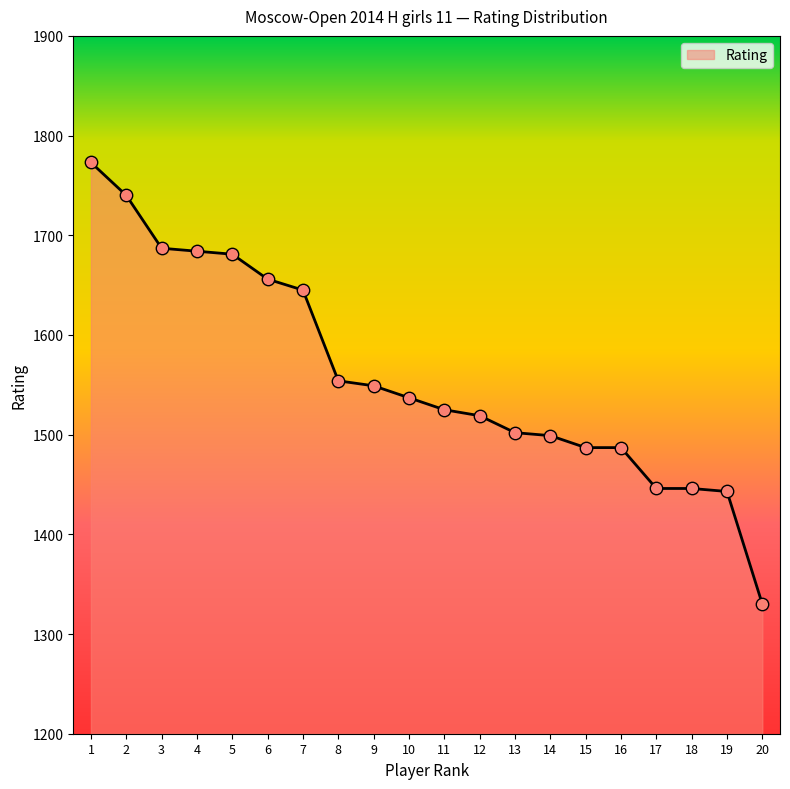

What is the ratio of the value at 2 to the value at 17?

1.2